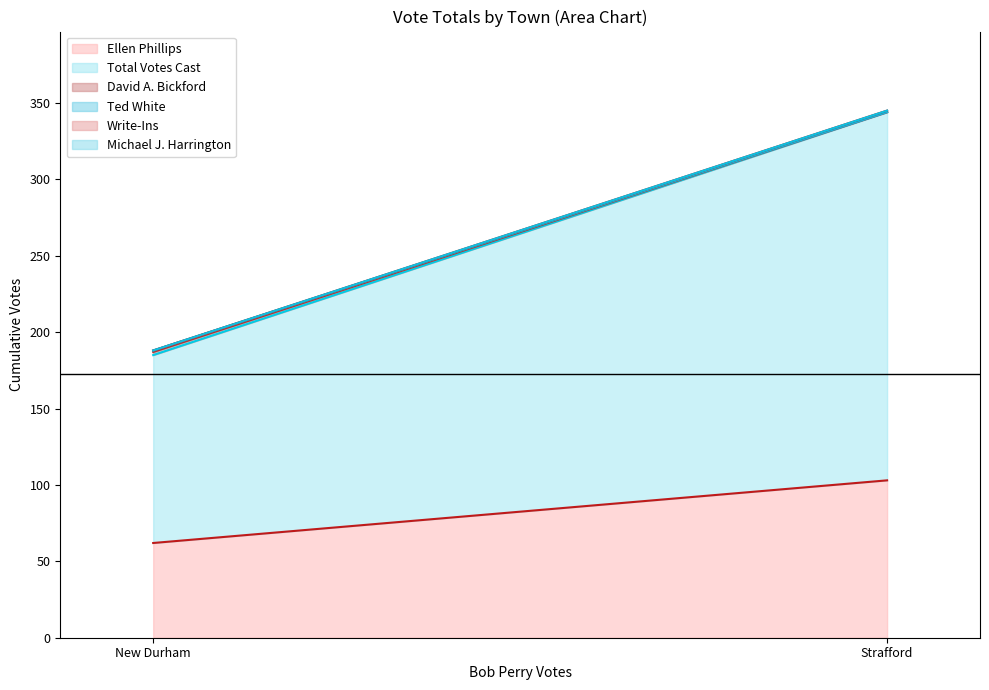

Where is Michael J. Harrington nearest to the value 0?

New Durham